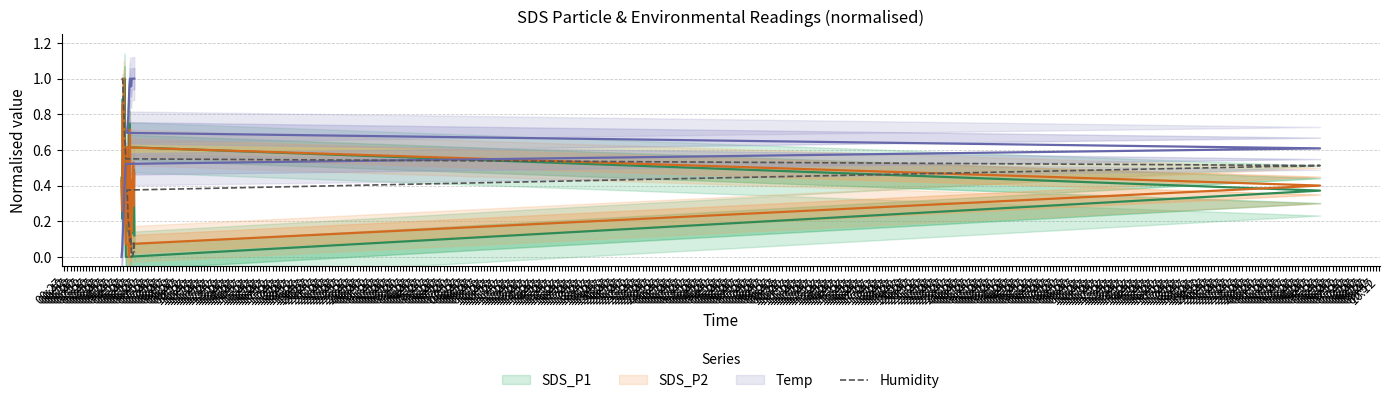

List the labels in order of value, largest first.

00:27, 00:42, 00:57, 01:12, 01:27, 01:42, 01:57, 02:12, 02:27, 02:42, 02:57, 03:12, 03:27, 03:57, 03:42, 04:57, 04:12, 05:12, 04:42, 04:27